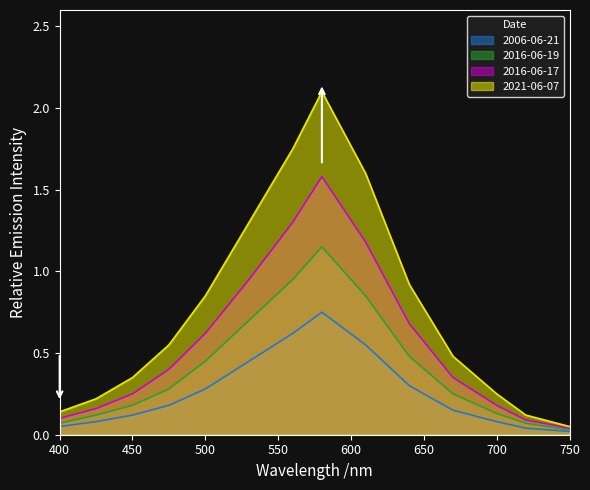

Rank the series by their maximum value, from lowest to highest.

2006-06-21, 2016-06-19, 2016-06-17, 2021-06-07